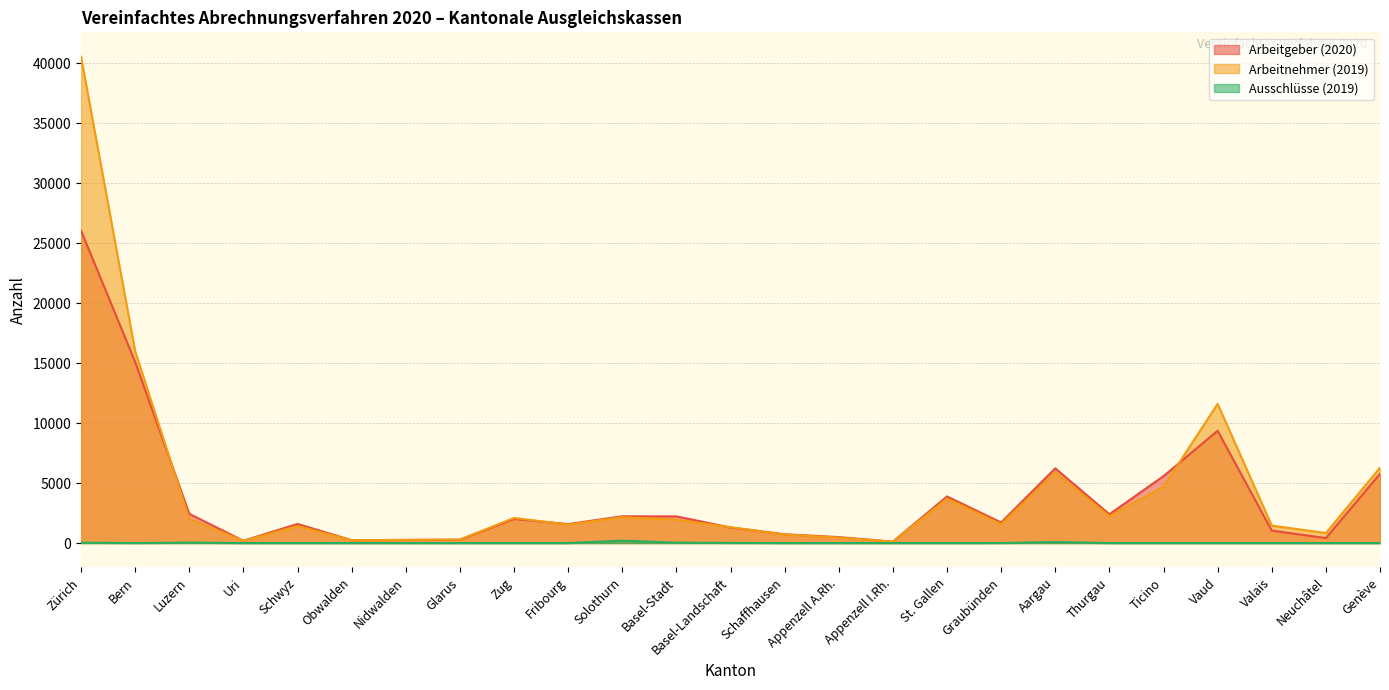

What position from the left is Nidwalden?

7